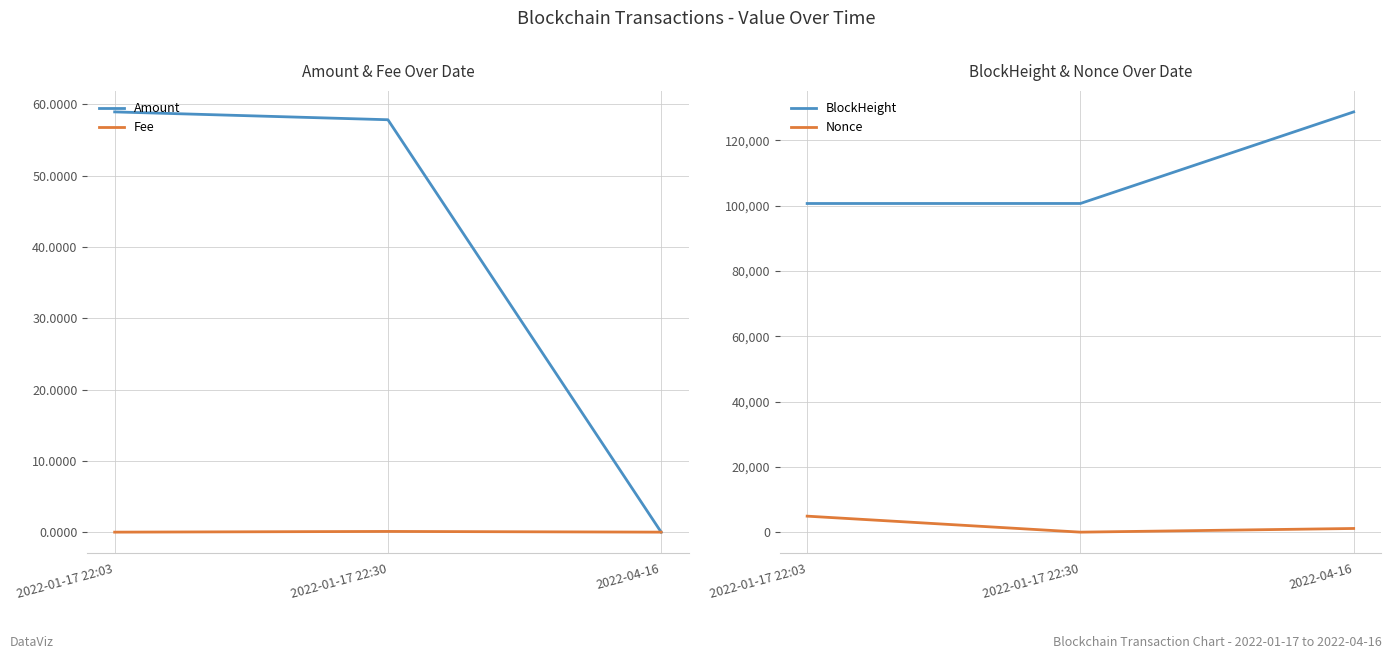

At which label does Amount reach its minimum?

2022-04-16